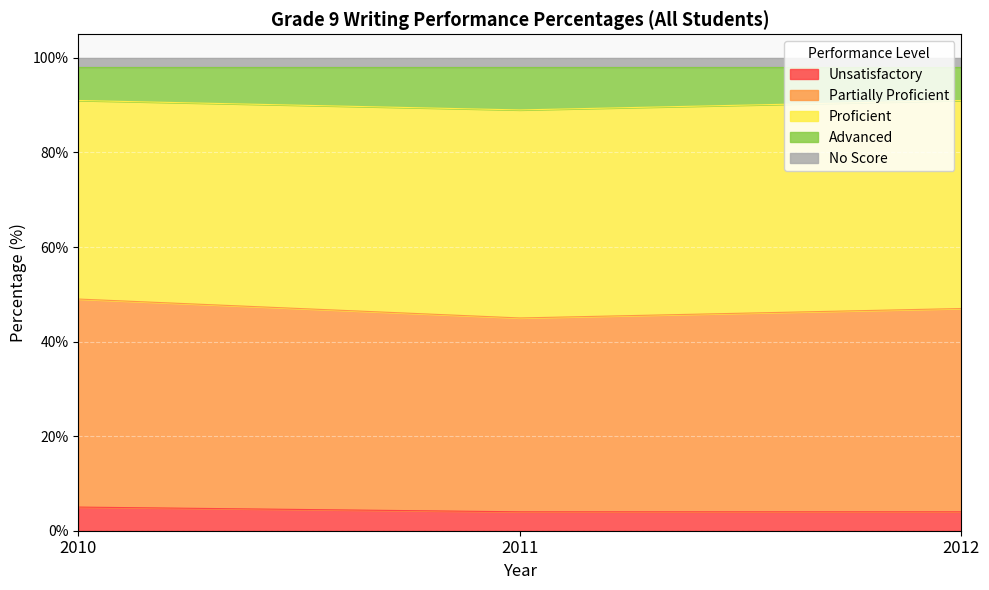

What is the highest value of the Unsatisfactory series?

5